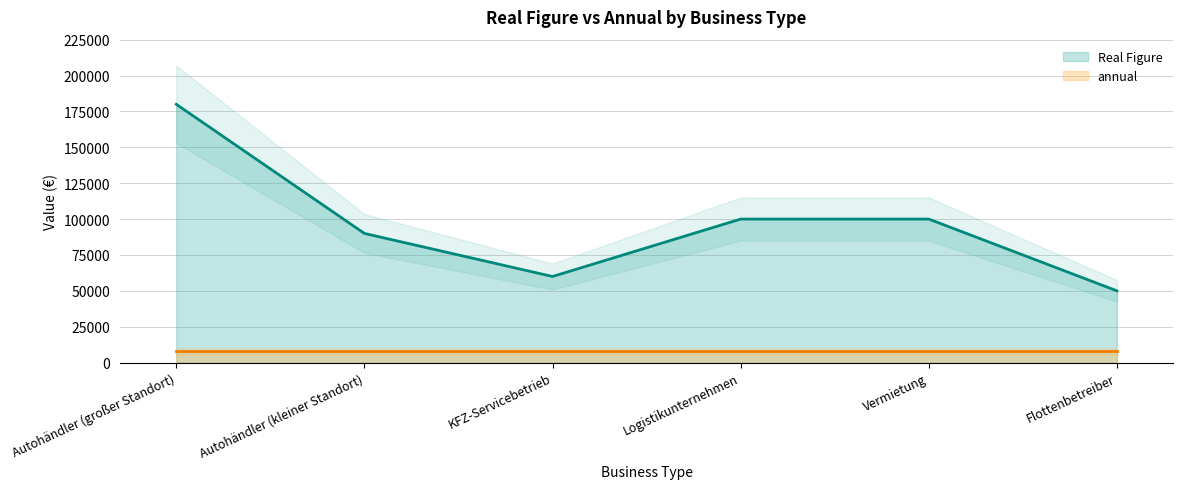

How many interior local valleys (lower than both neighbors) does the data have?

1